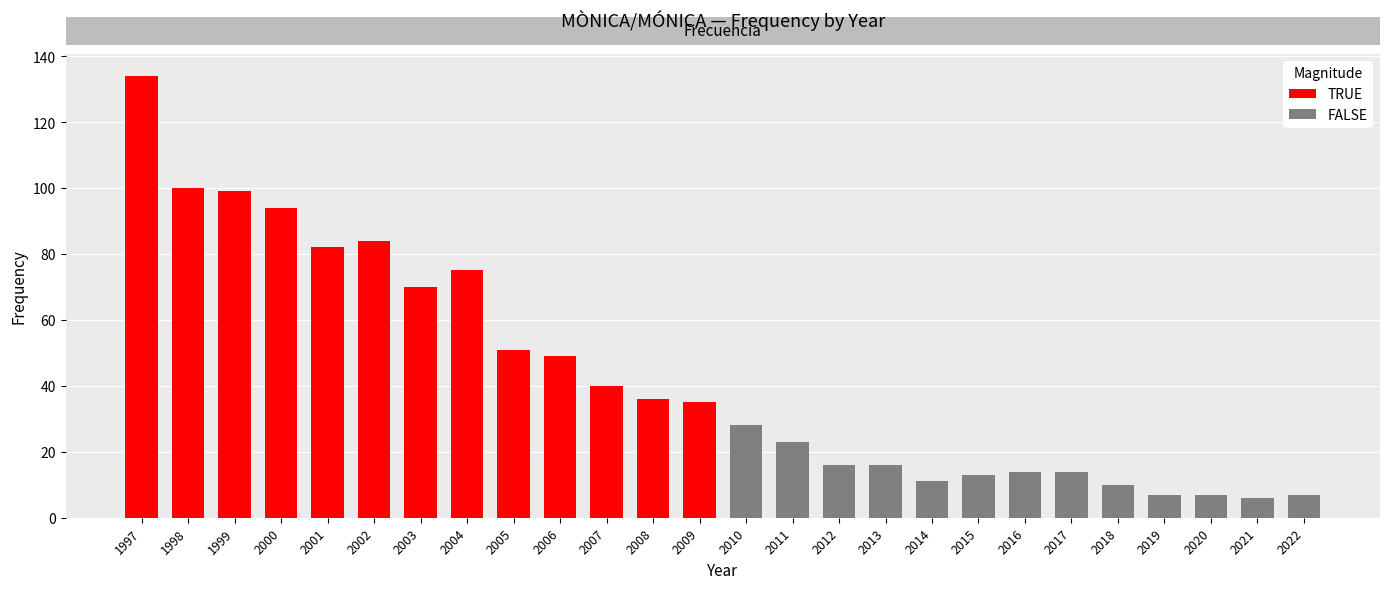

What is the sum of all TRUE values?

949